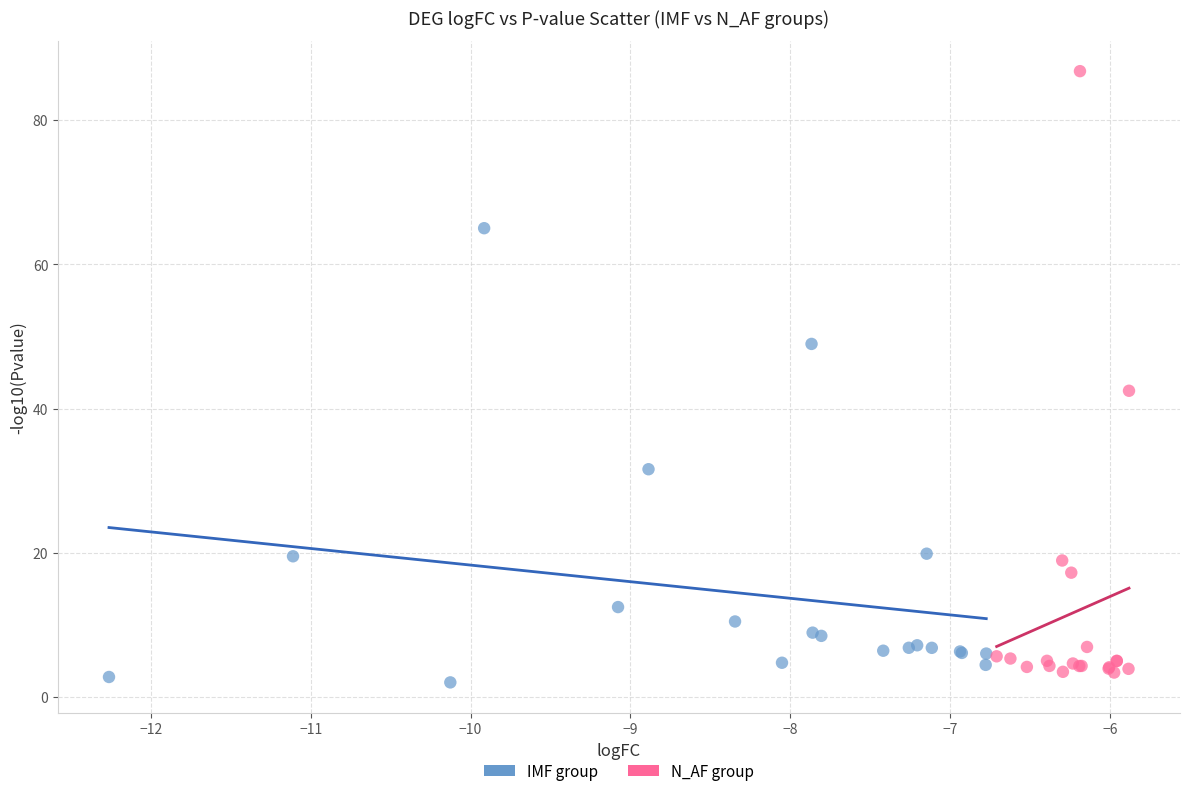

Which series has the largest Y range (max minus min)?

N_AF group